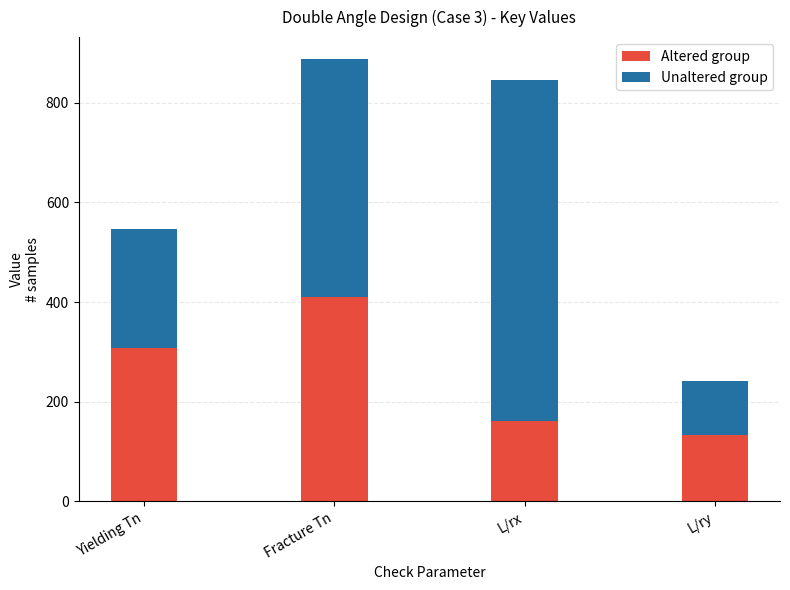

The value of Altered group at Yielding Tn is 307.8. True or false?

True